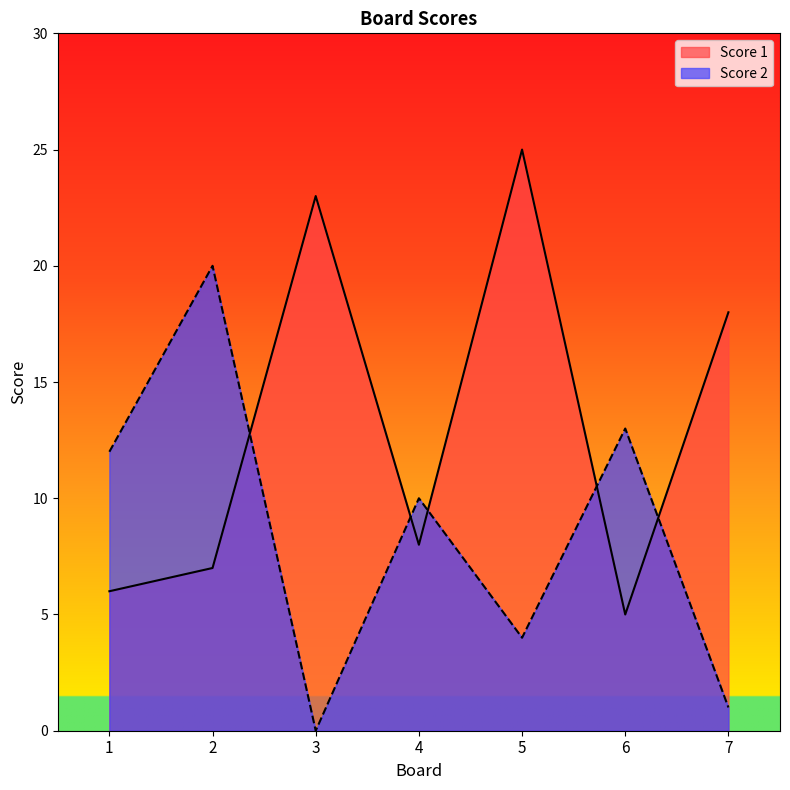

What is the sum of the Score 2 values at 3 and 4?

10